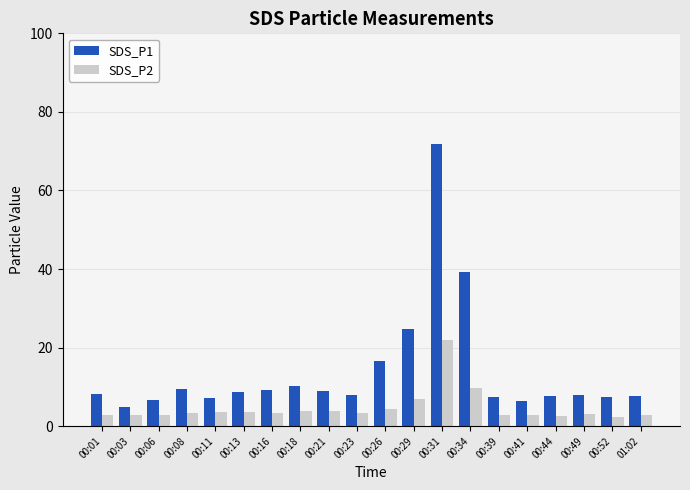

List the series in order of their overall mean, lowest first.

SDS_P2, SDS_P1